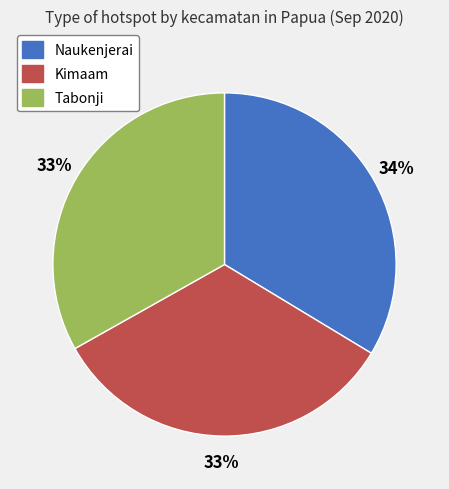

To the nearest percent, what is the average slice percentage?

33%